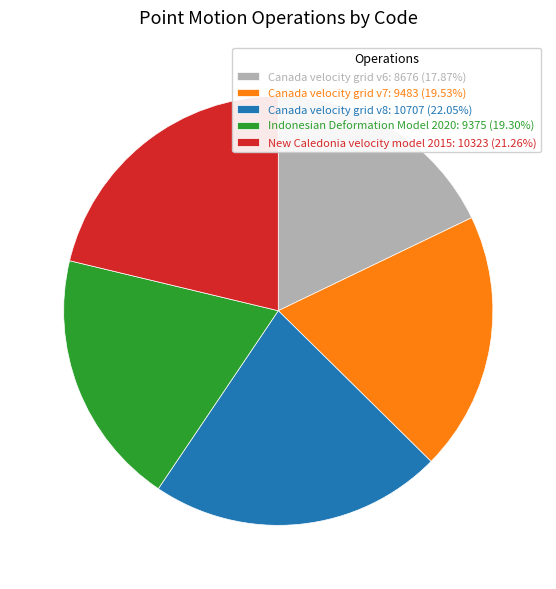

Approximately how many times larger is the value at Canada velocity grid v6: 8676 (17.87%) compared to Canada velocity grid v7: 9483 (19.53%)?

0.9